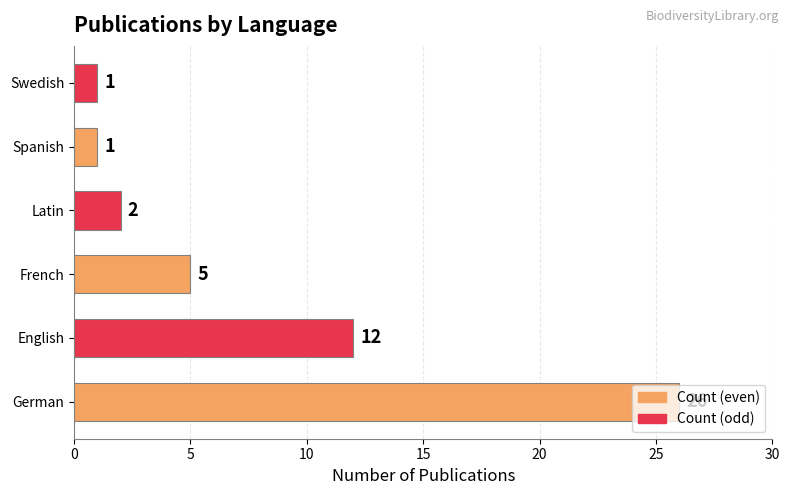

Rank the categories by value from lowest to highest.

Spanish, Swedish, Latin, French, English, German